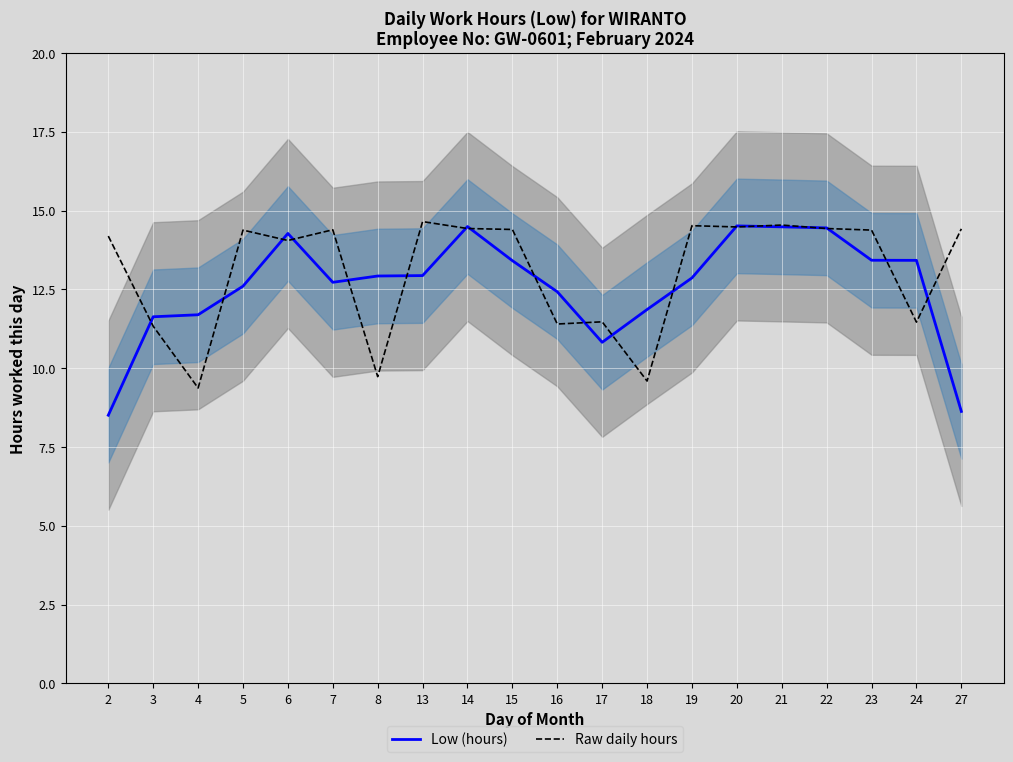

What value does the Low (hours) series have at 16?

12.4